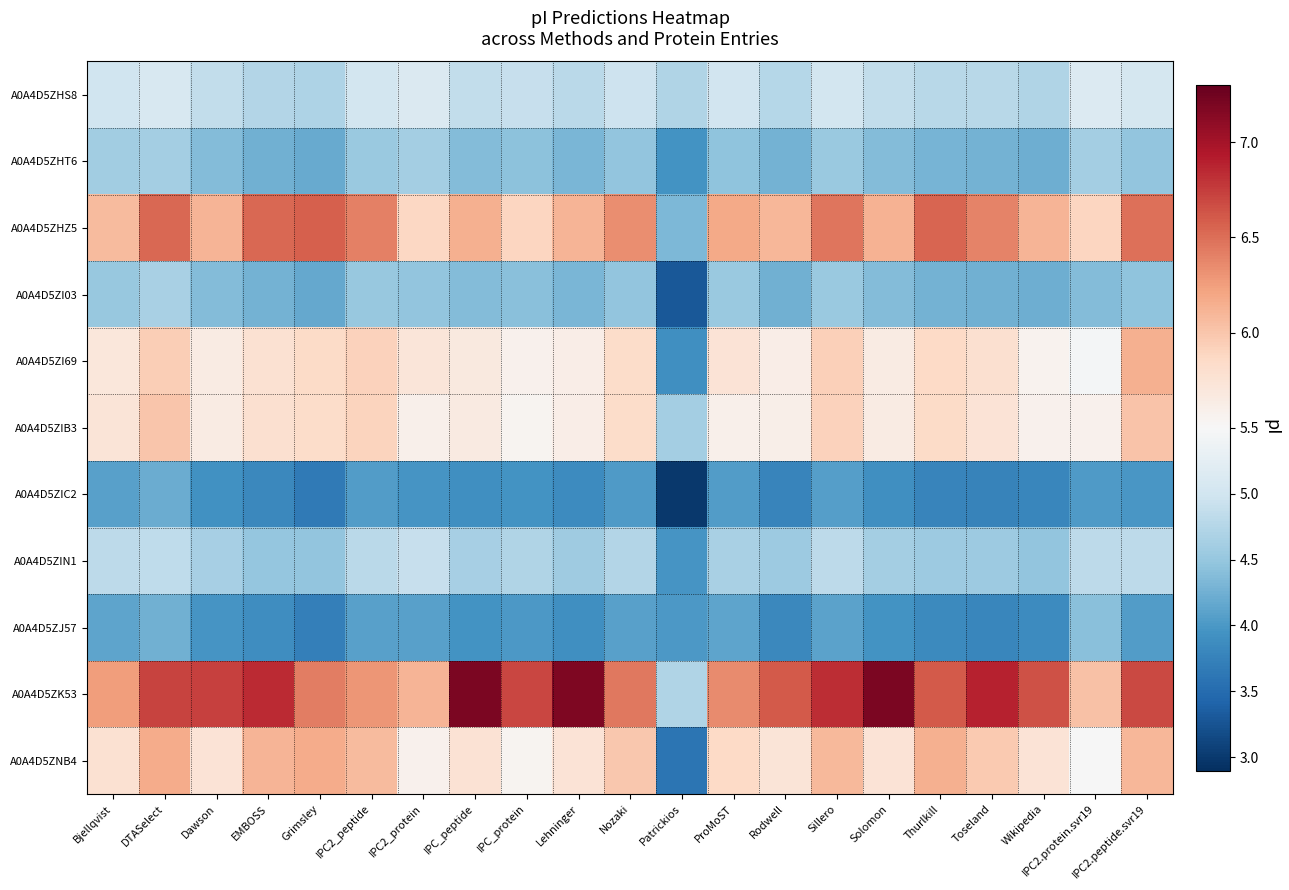

Which series has the largest total across all categories?

A0A4D5ZK53